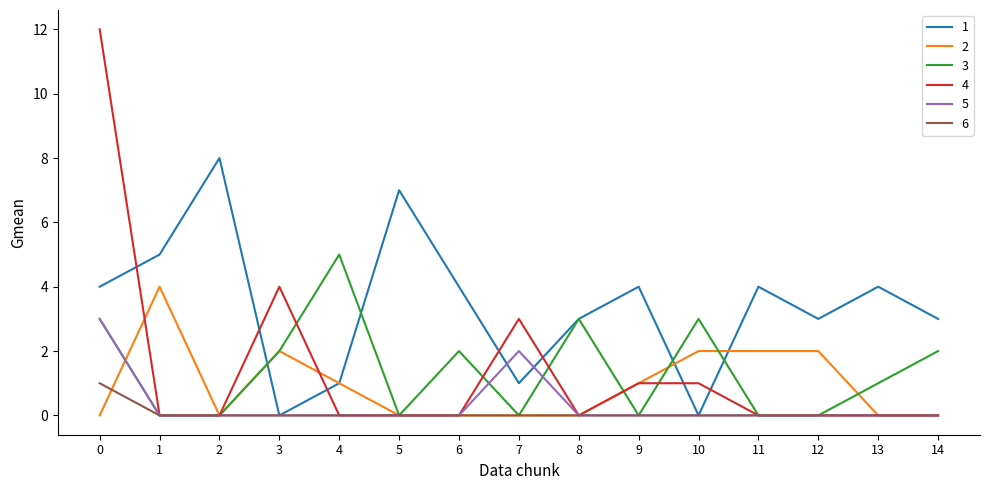

List the series in order of their peak value, lowest first.

6, 5, 2, 3, 1, 4